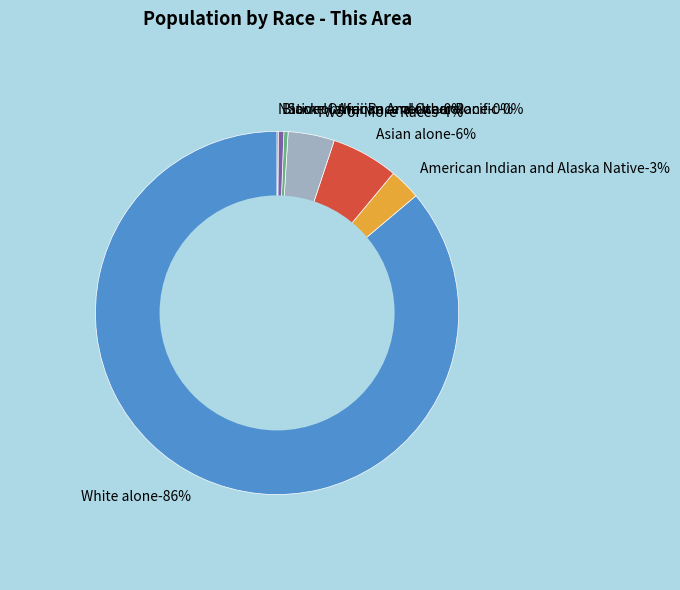

Which category has the smallest portion of the pie?

Native Hawaiian and Other Pacific